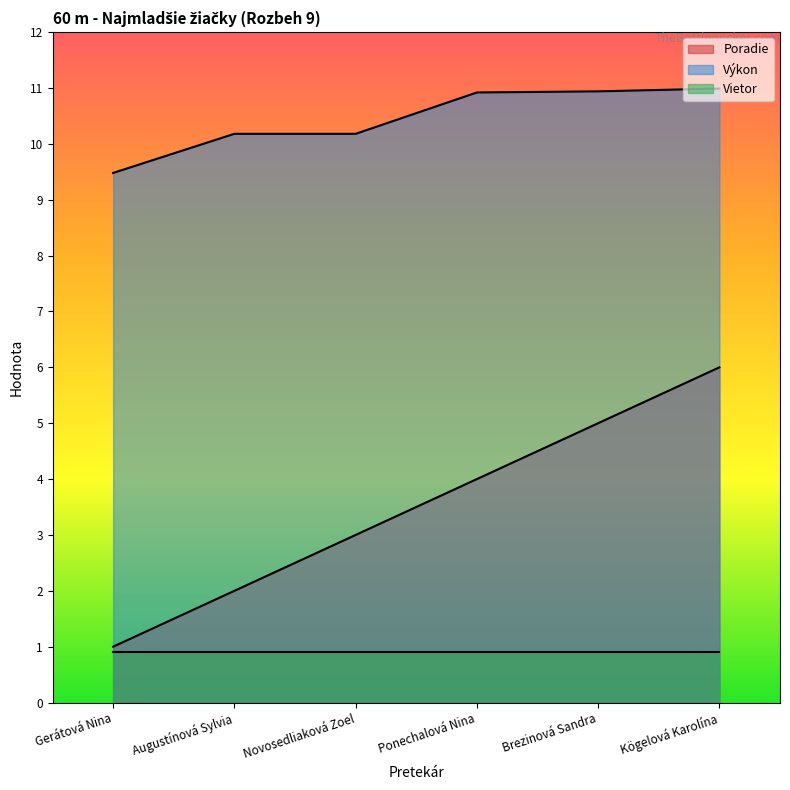

What is the label of the 2nd point from the left?

Augustínová Sylvia